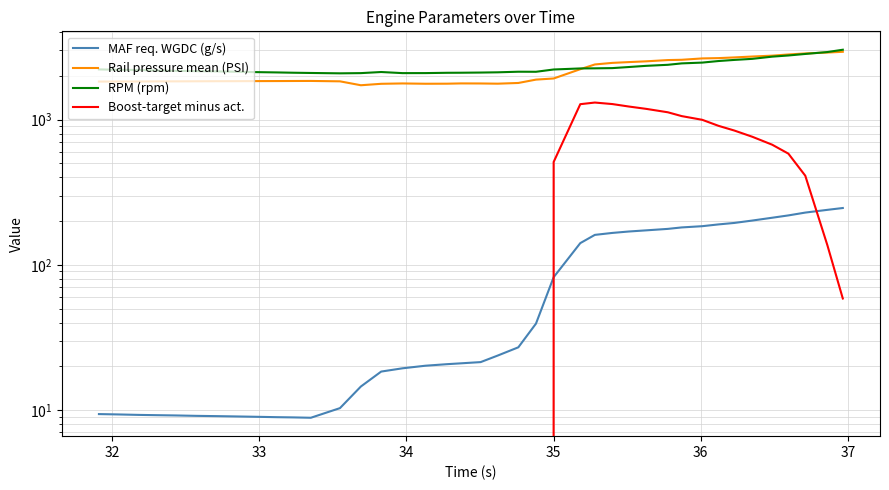

True or false: Rail pressure mean (PSI) and Boost-target minus act. cross at least once.

False